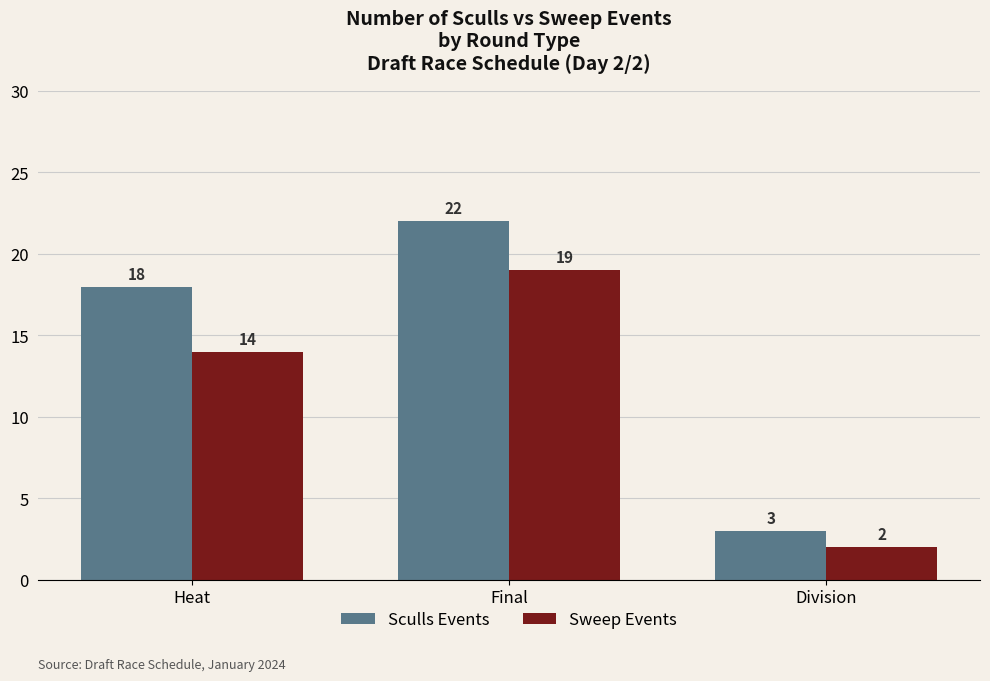

What is the approximate value of Sweep Events at Final?

19